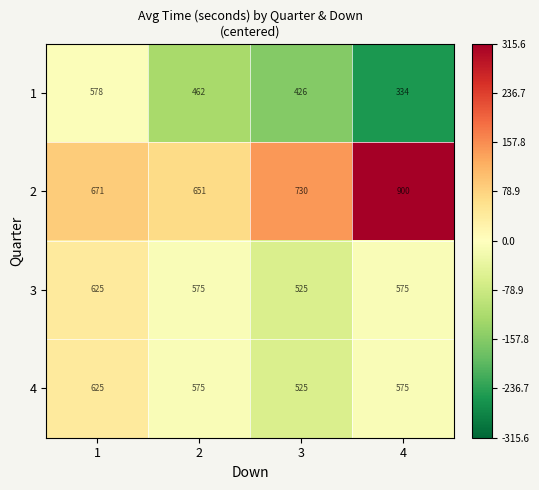

True or false: 3 has a value of 525 at 3.

True